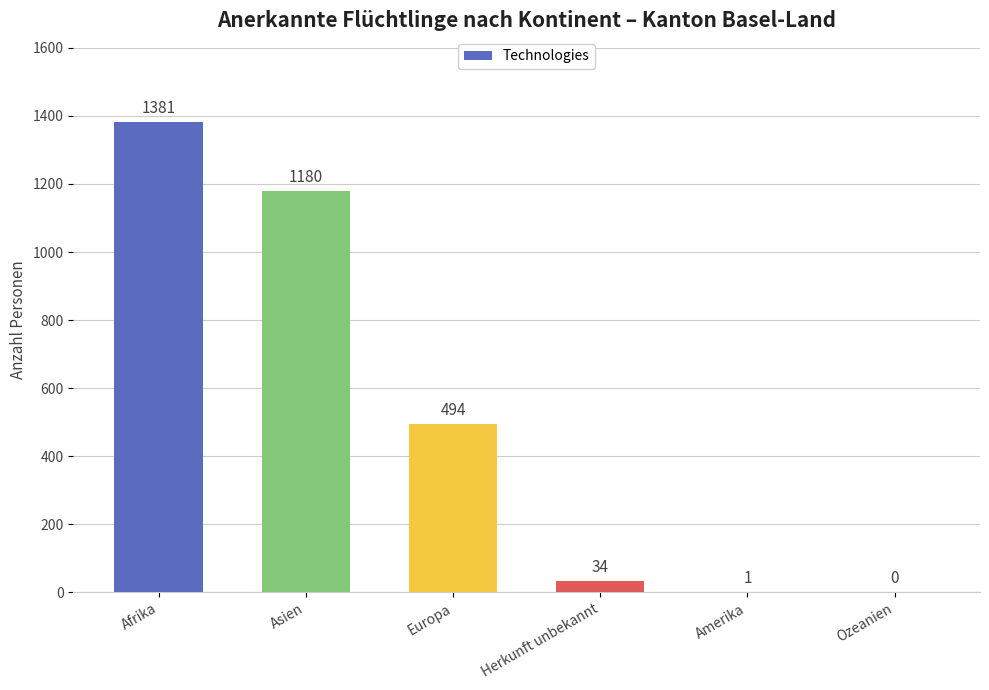

What is the sum of the values at Asien and Amerika?

1181